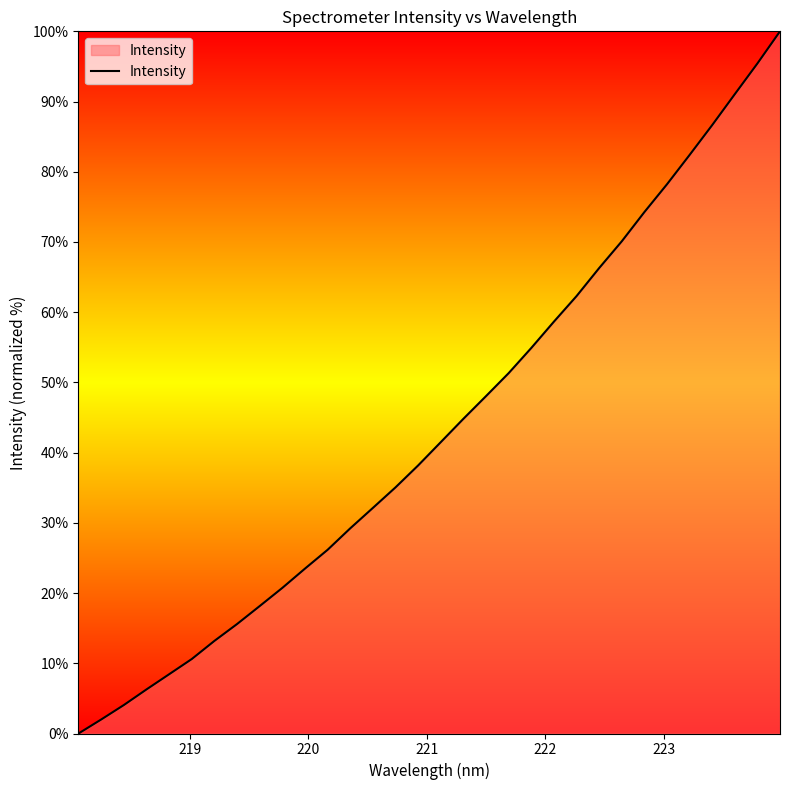

What is the greatest value displayed?

100.0